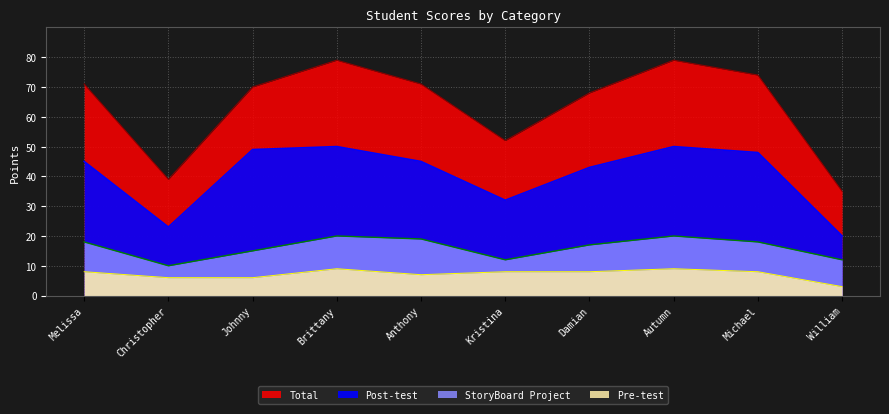

Rank the series by their maximum value, from lowest to highest.

Pre-test, StoryBoard Project, Post-test, Total